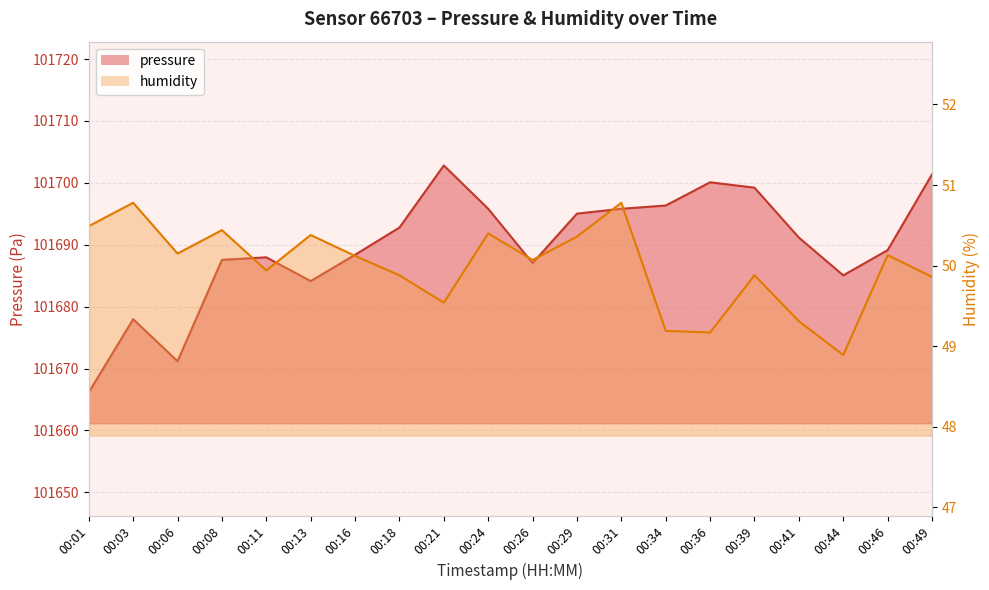

Reading right to left, list all the values displayed in this chart.

pressure: 00:49=101701.4	00:46=101689.1	00:44=101685.1	00:41=101691.2	00:39=101699.2	00:36=101700.1	00:34=101696.3	00:31=101695.8	00:29=101695.0	00:26=101687.0	00:24=101695.8	00:21=101702.8	00:18=101692.8	00:16=101688.4	00:13=101684.1	00:11=101688.0	00:08=101687.6	00:06=101671.2	00:03=101678.0	00:01=101666.2
humidity: 00:49=49.9	00:46=50.1	00:44=48.9	00:41=49.3	00:39=49.9	00:36=49.2	00:34=49.2	00:31=50.8	00:29=50.4	00:26=50.1	00:24=50.4	00:21=49.5	00:18=49.9	00:16=50.1	00:13=50.4	00:11=49.9	00:08=50.4	00:06=50.1	00:03=50.8	00:01=50.5